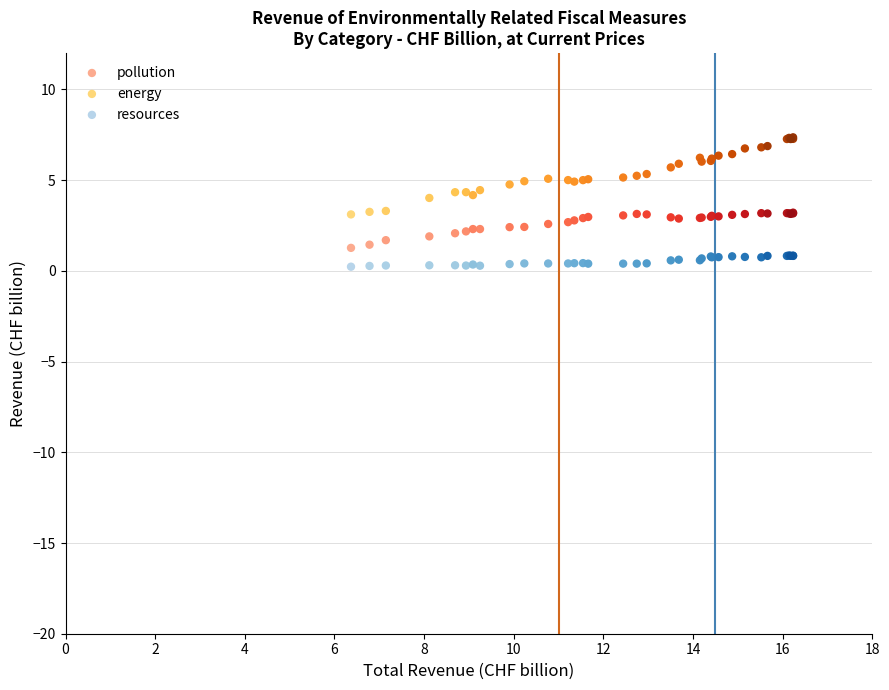

Which series has the widest spread of Y values?

energy